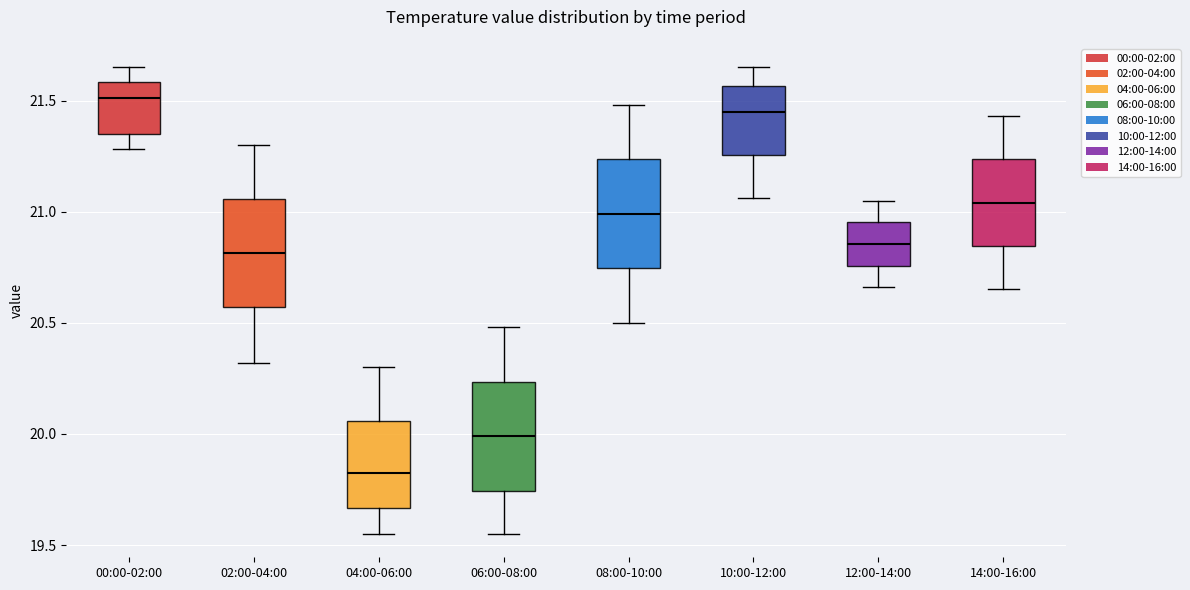

Where does the median line of the box for 06:00-08:00 sit on the y-axis? The values are not printed on the chart, so give them approximately, as read against the axis.

20.00